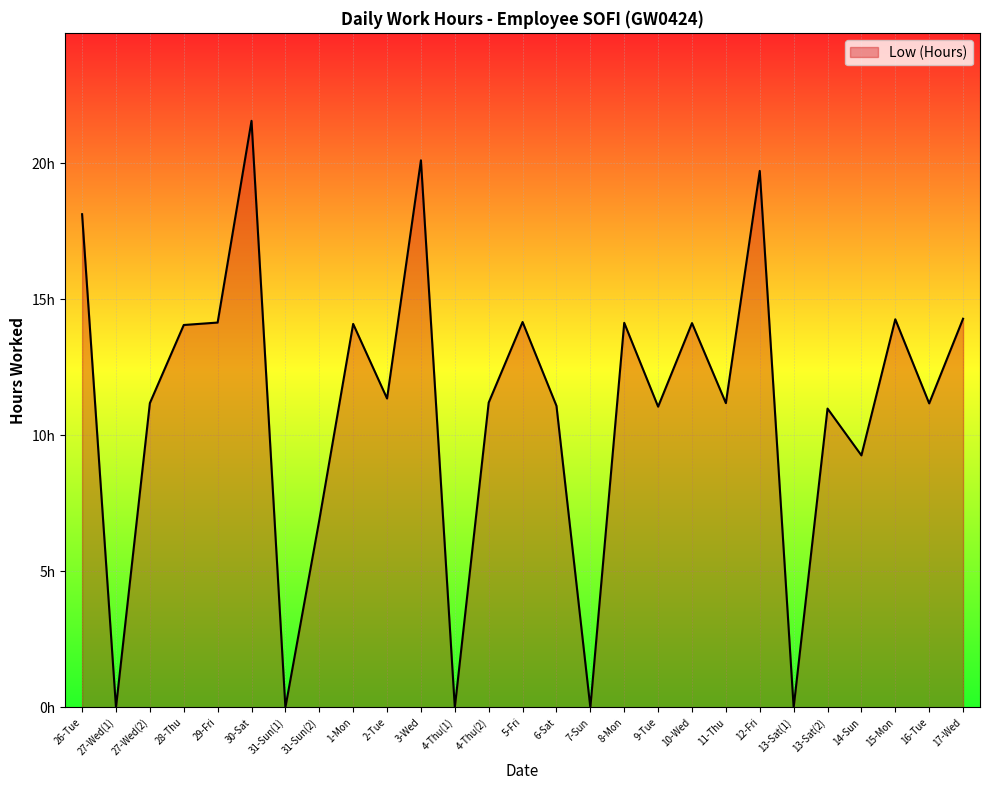

Rank the categories by value from highest to lowest.

30-Sat, 3-Wed, 12-Fri, 26-Tue, 17-Wed, 15-Mon, 5-Fri, 29-Fri, 8-Mon, 10-Wed, 1-Mon, 28-Thu, 2-Tue, 4-Thu(2), 27-Wed(2), 11-Thu, 16-Tue, 6-Sat, 9-Tue, 13-Sat(2), 14-Sun, 31-Sun(2), 27-Wed(1), 31-Sun(1), 4-Thu(1), 7-Sun, 13-Sat(1)